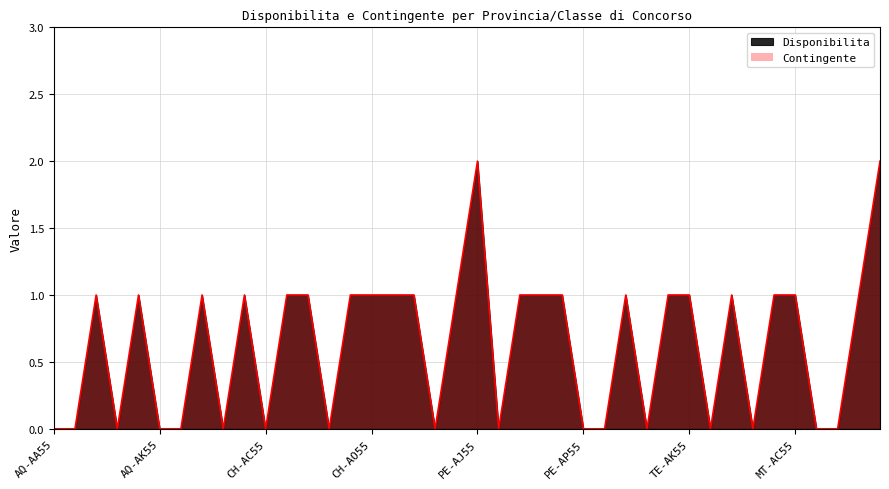

Rank the categories by value from highest to lowest.

PE-AJ55, MT-AJ55, AQ-AG55, AQ-AJ55, AQ-AN55, CH-AB55, CH-AJ55, CH-AK55, CH-AN55, CH-AO55, PE-A064, PE-AB55, PE-AI55, PE-AL55, PE-AM55, PE-AO55, TE-AB55, TE-AJ55, TE-AK55, TE-AO55, MT-AB55, MT-AC55, MT-AI55, AQ-AA55, AQ-AB55, AQ-AI55, AQ-AK55, AQ-AM55, AQ-AO55, CH-AC55, CH-AL55, PE-AC55, PE-AK55, PE-AP55, PE-AW55, TE-AG55, TE-AM55, MT-A064, MT-AD55, MT-AG55